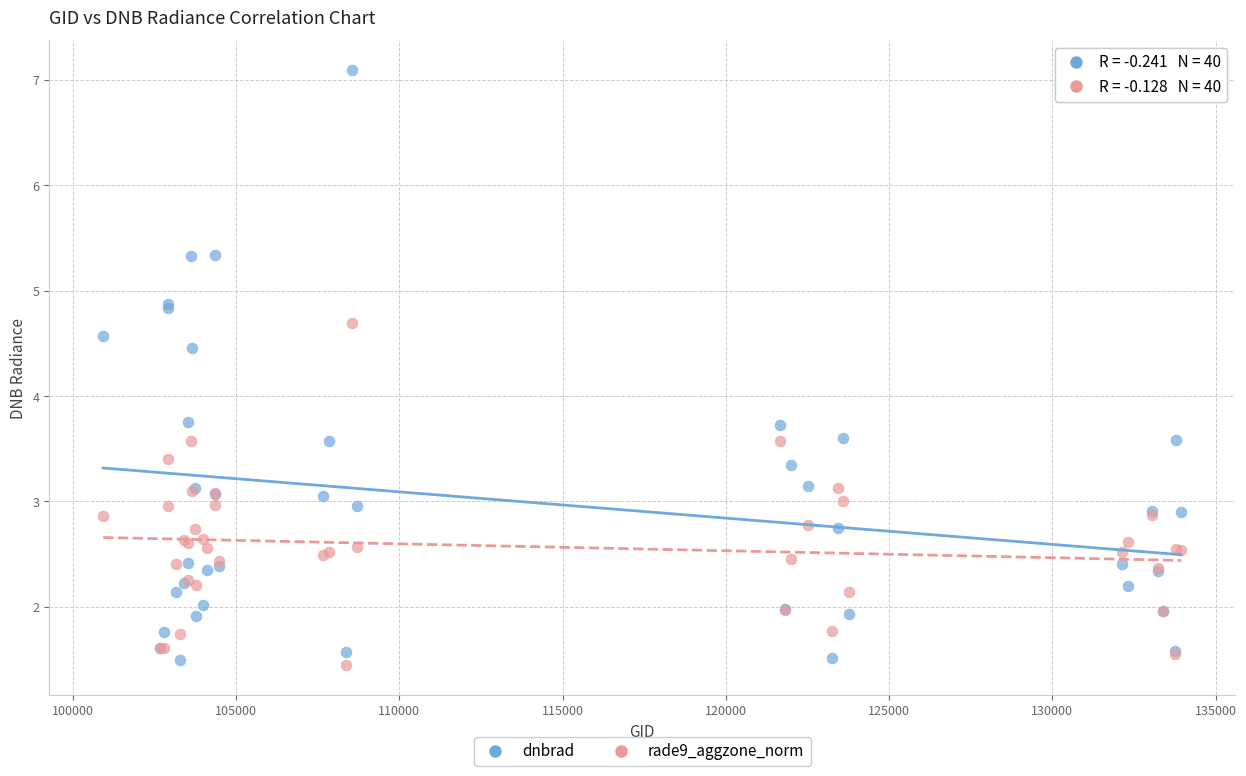

Which series has the largest Y range (max minus min)?

dnbrad